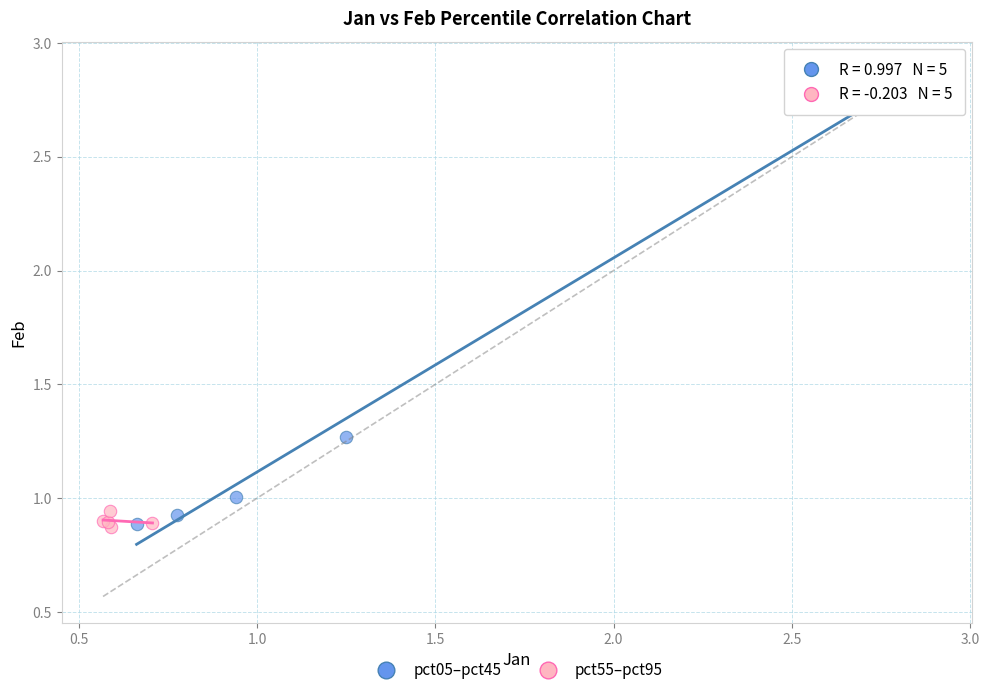

Which series contains the highest Y value?

pct05–pct45